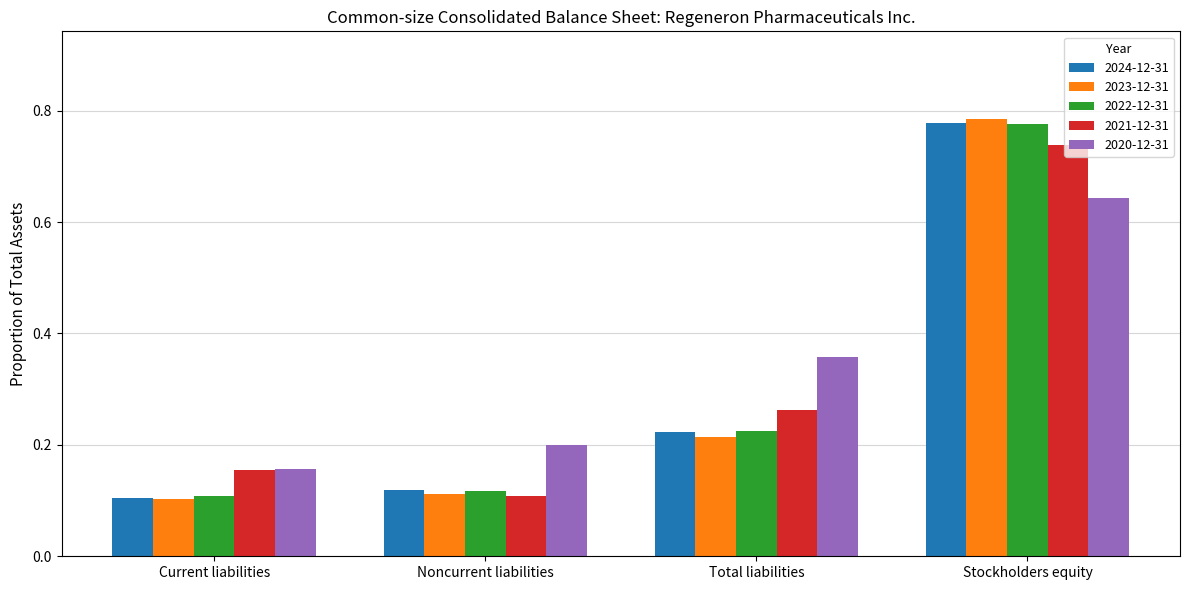

What is the sum of the 2022-12-31 values at Stockholders equity and Total liabilities?

1.0